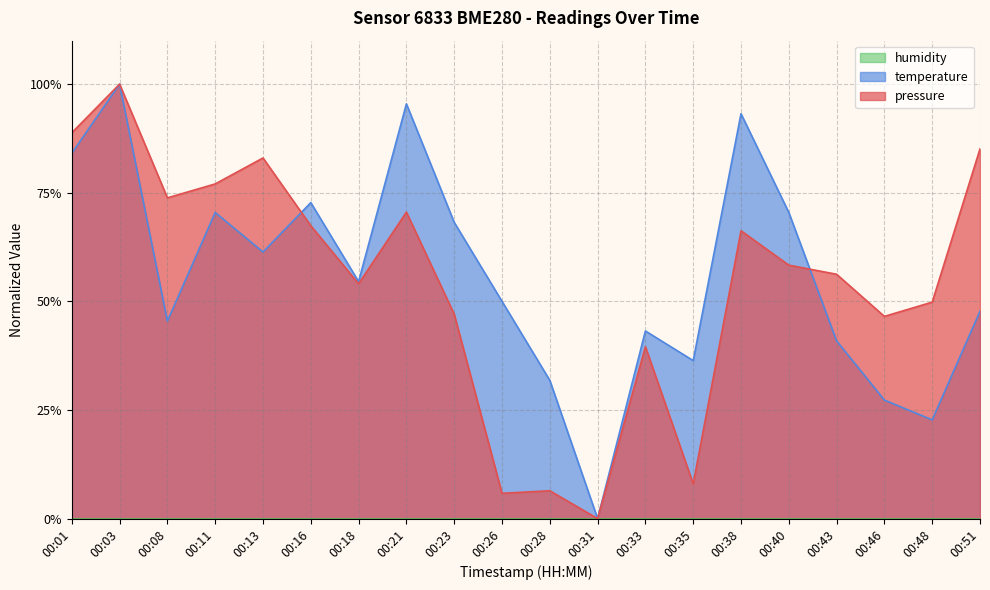

What is the sum of all pressure values?

10.8